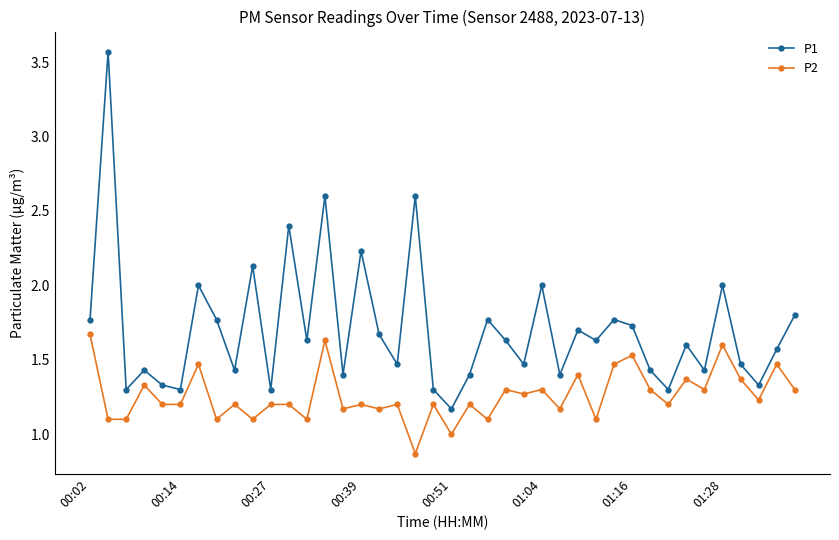

What is the difference between the second highest and second lowest values in the P2 series?

0.6